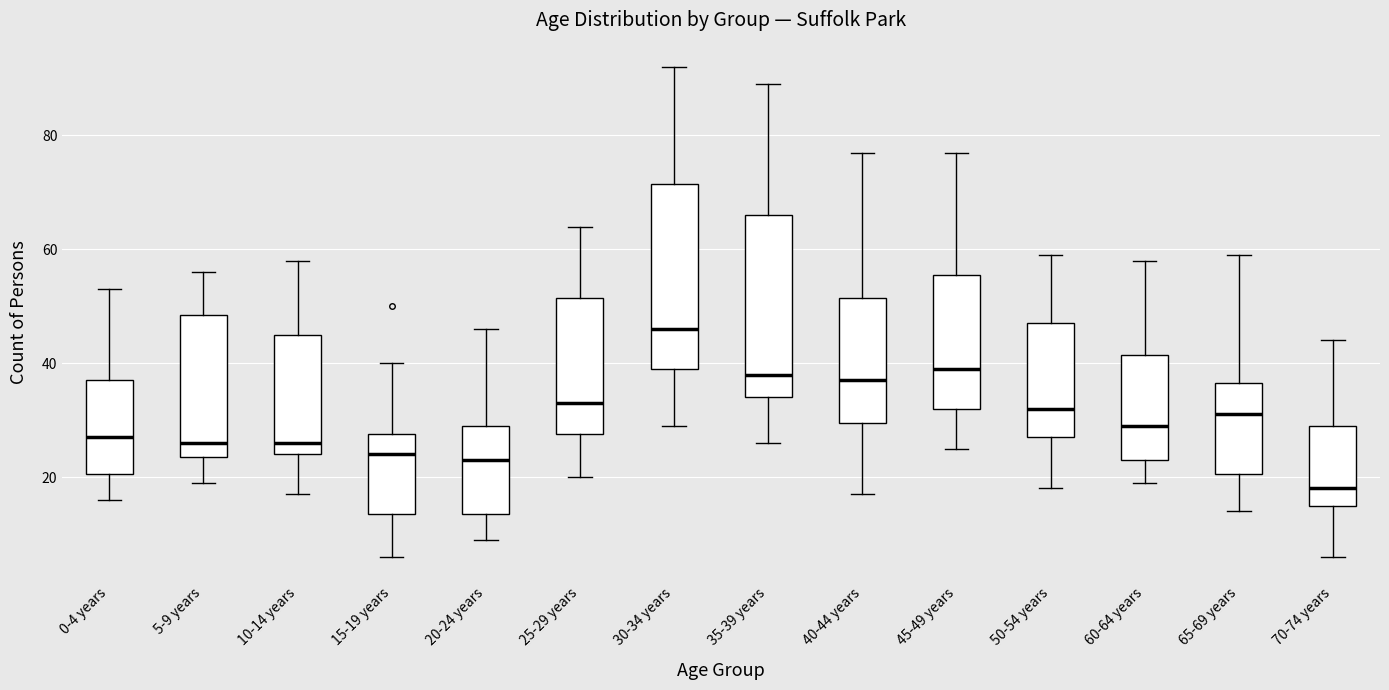

Where does the upper whisker of the box for 50-54 years end on the y-axis? The values are not printed on the chart, so give them approximately, as read against the axis.

60